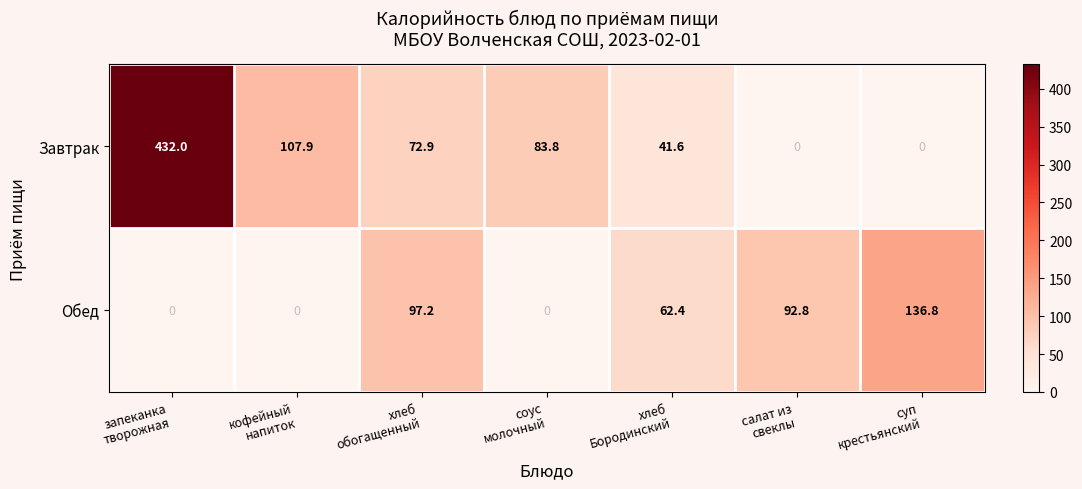

Which series has the largest total across all categories?

Завтрак